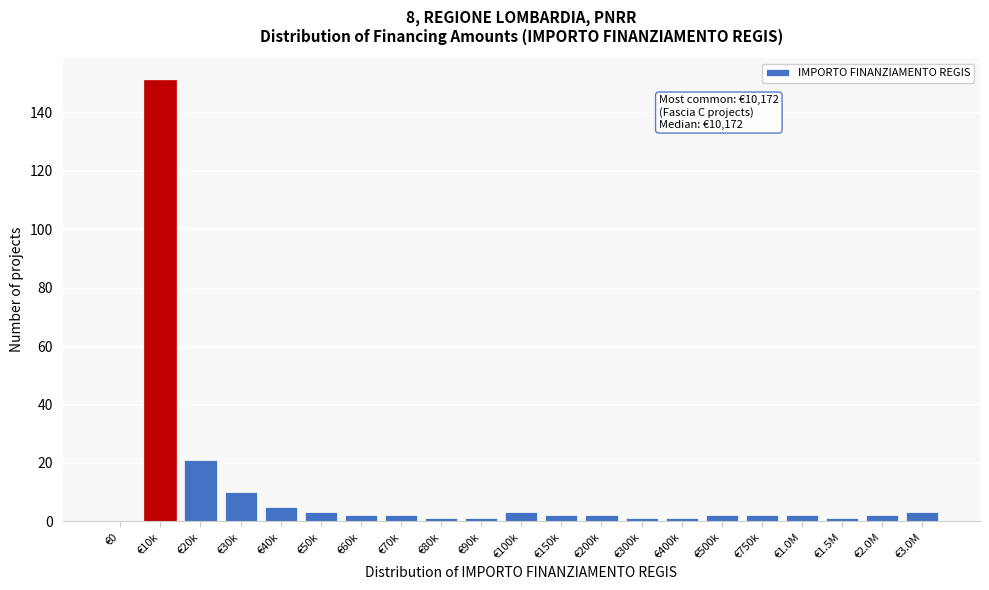

Reading left to right, transcribe all the data shown in this chart.

€0=0	€10k=151	€20k=21	€30k=10	€40k=5	€50k=3	€60k=2	€70k=2	€80k=1	€90k=1	€100k=3	€150k=2	€200k=2	€300k=1	€400k=1	€500k=2	€750k=2	€1.0M=2	€1.5M=1	€2.0M=2	€3.0M=3